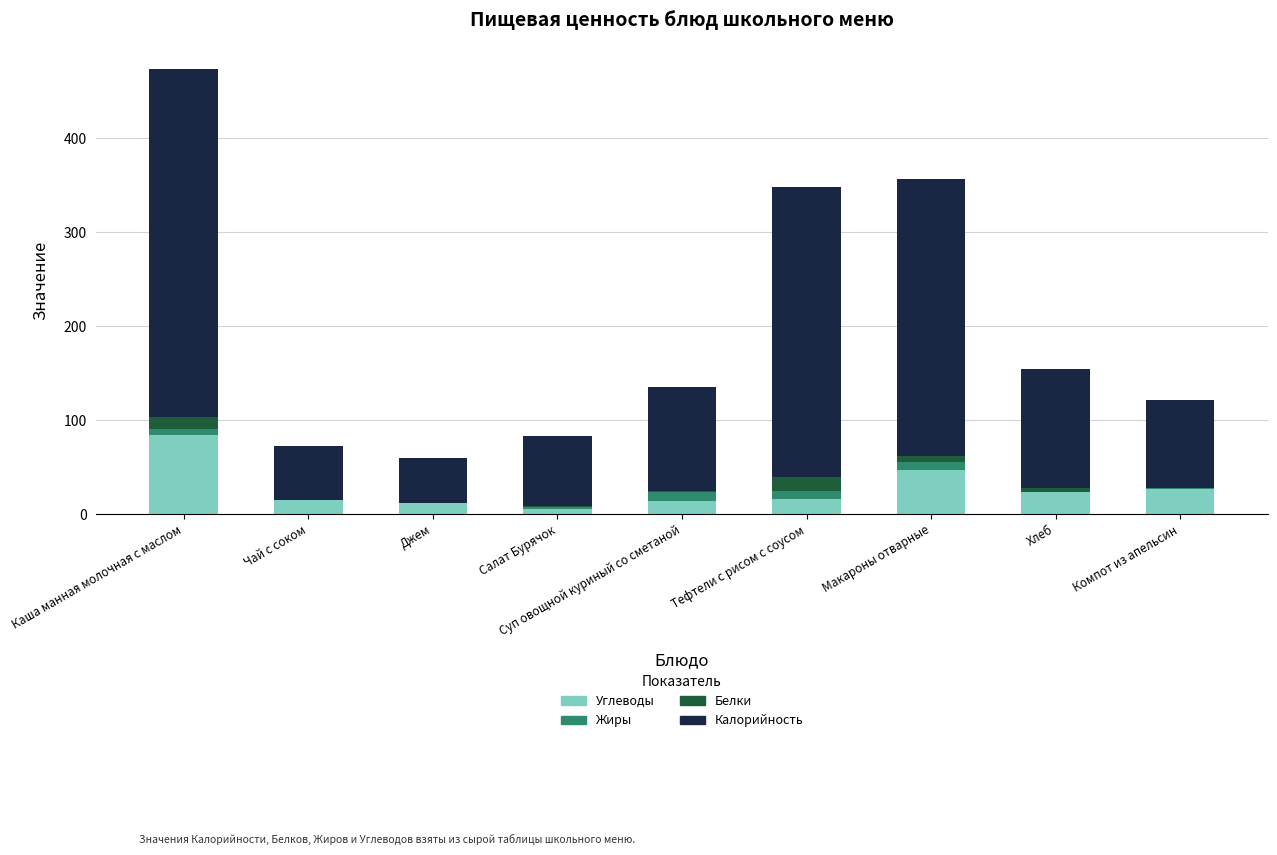

Is it true that Углеводы equals 27 at Компот из апельсин?

True